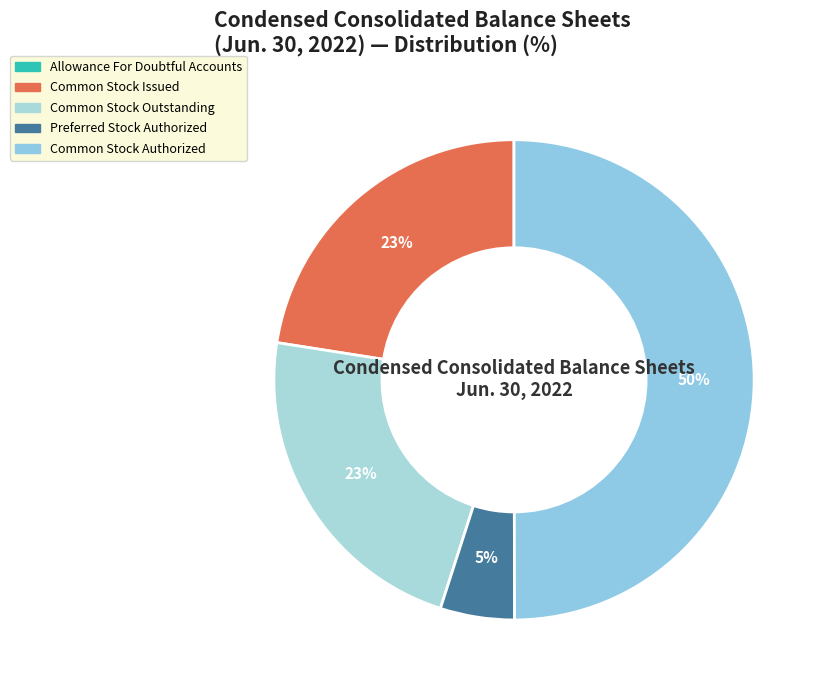

Rank the categories by value from highest to lowest.

Common Stock, Authorized, Common Stock, Issued, Common Stock, Outstanding, Preferred Stock, Authorized, Allowance For Doubtful Accounts